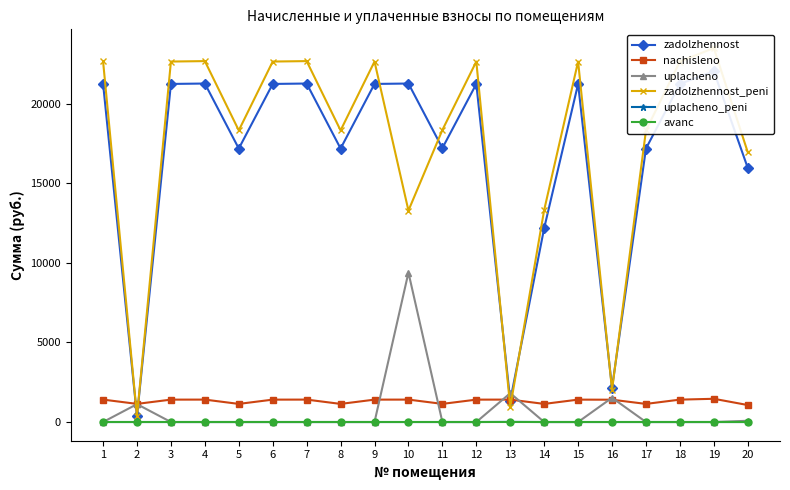

Where is the first local minimum for zadolzhennost?

2